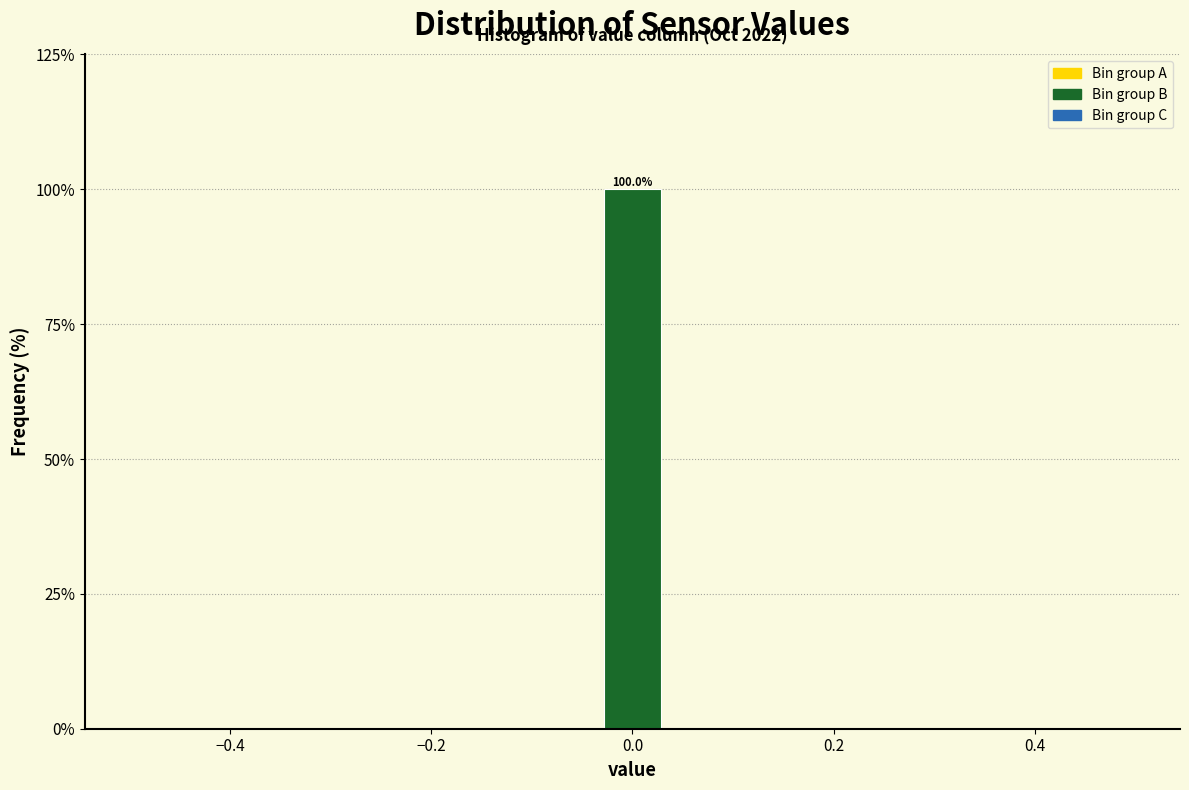

Read against the x-axis, roughly where is the centre of the tallest bar?

0.00